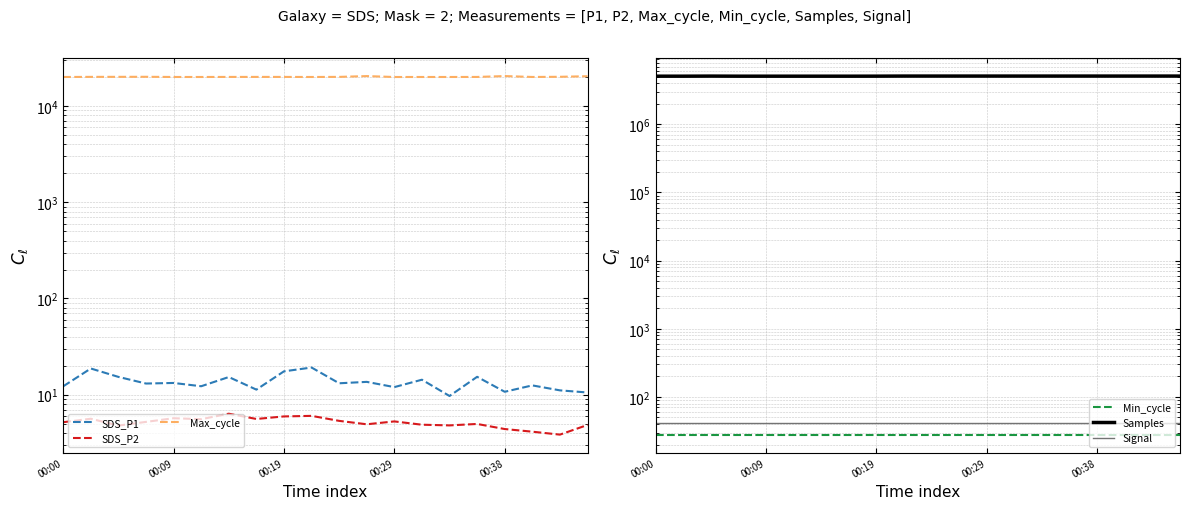

How many values in the SDS_P2 series exceed 5?

11